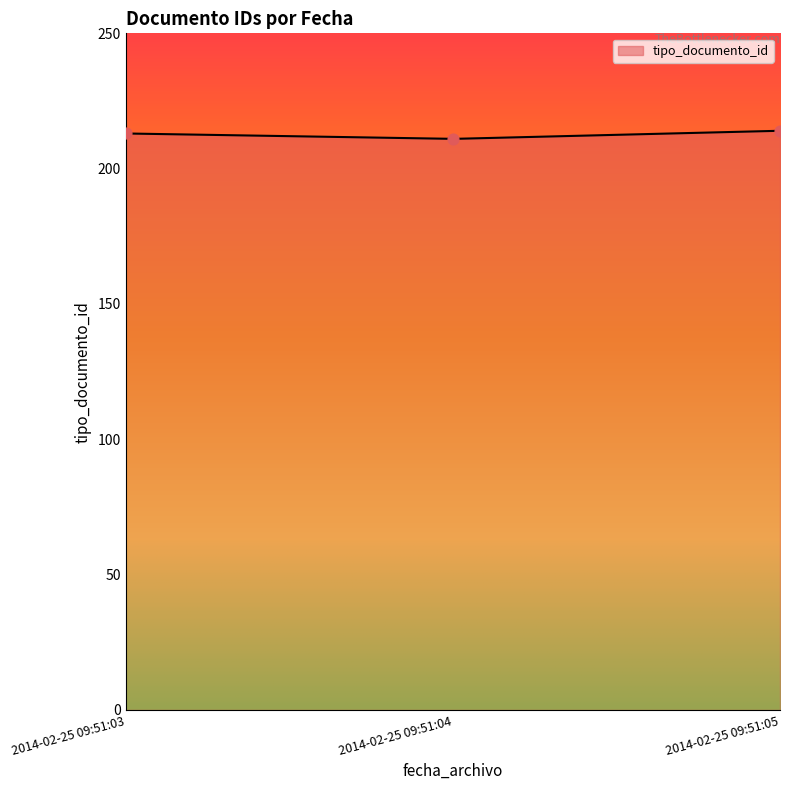

What is the change in value from 2014-02-25 09:51:03 to 2014-02-25 09:51:04?

-2